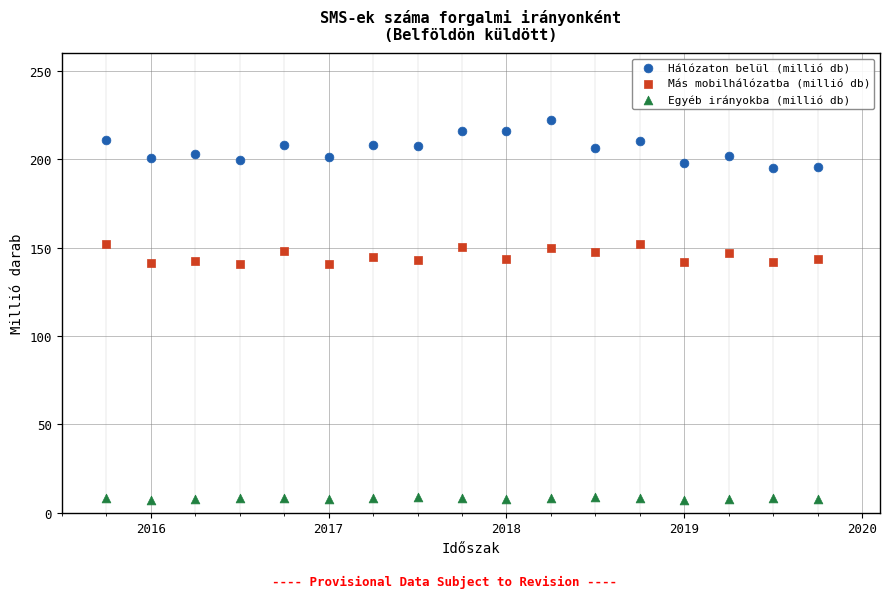

Across all data points, what is the range of Y values (max minus min)?

214.9